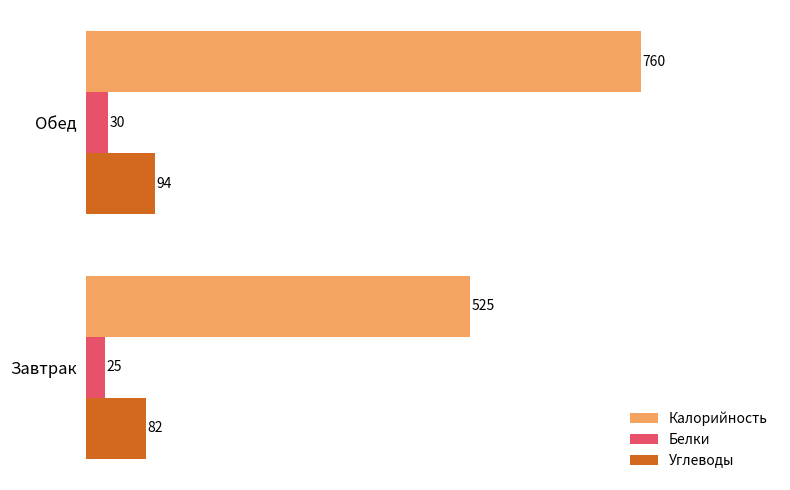

What is the sum of all Калорийность values?

1285